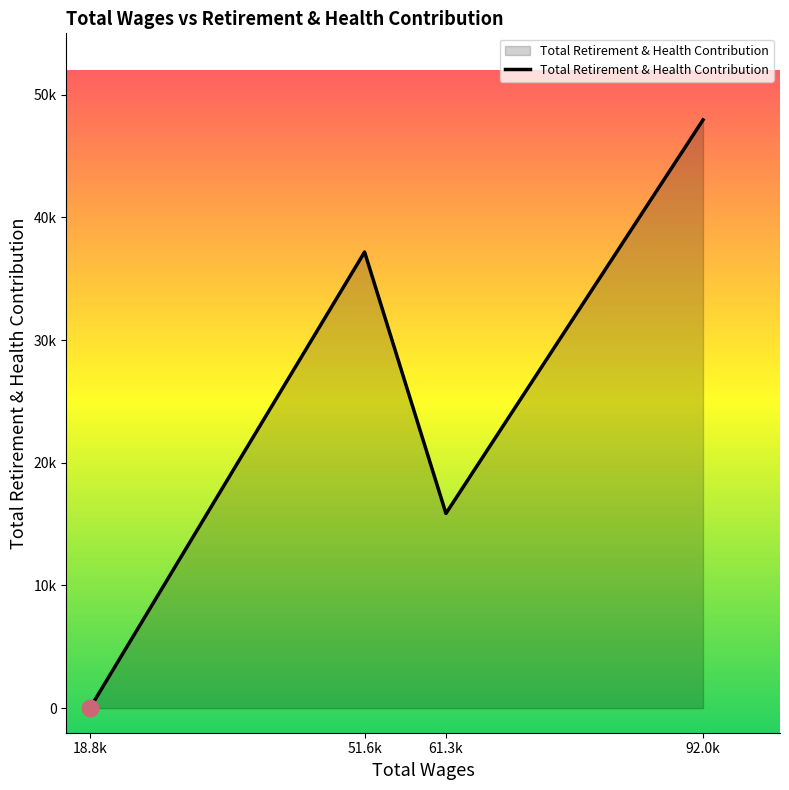

Does the chart display data point markers on the line(s)?

No